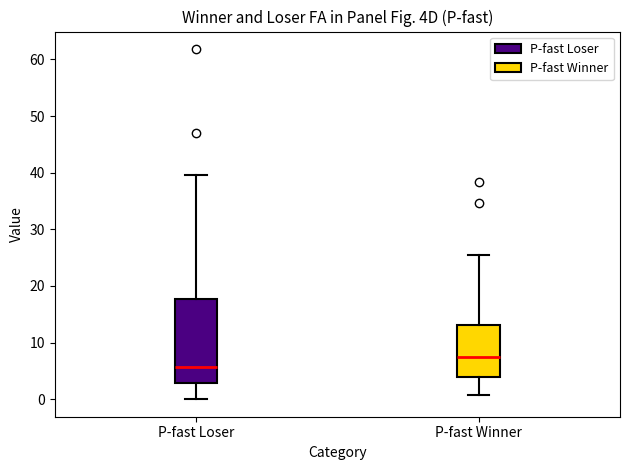

Reading left to right, transcribe this box plot: for each box, give where its median line is, the range the box spans, and where its two whiskers end, as read against the y-axis. The values are not printed on the chart, so give them approximately, as read against the axis.

P-fast Loser: median 6, box 3 to 18, whiskers 0 to 40
P-fast Winner: median 7, box 4 to 13, whiskers 1 to 25